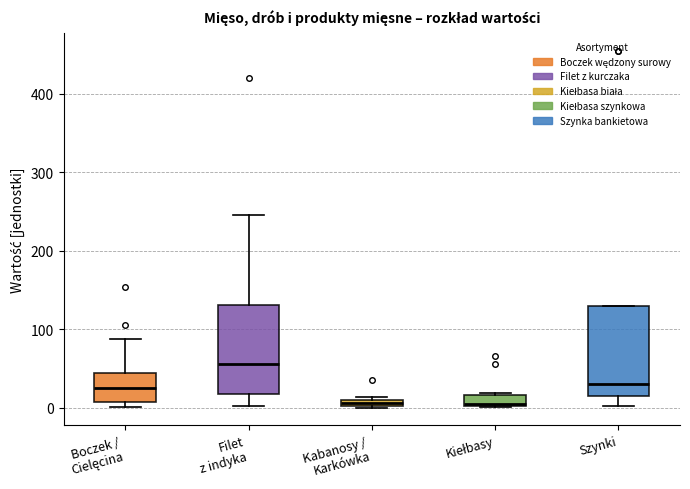

Where does the median line of the box for Boczek / Cielęcina sit on the y-axis? The values are not printed on the chart, so give them approximately, as read against the axis.

20